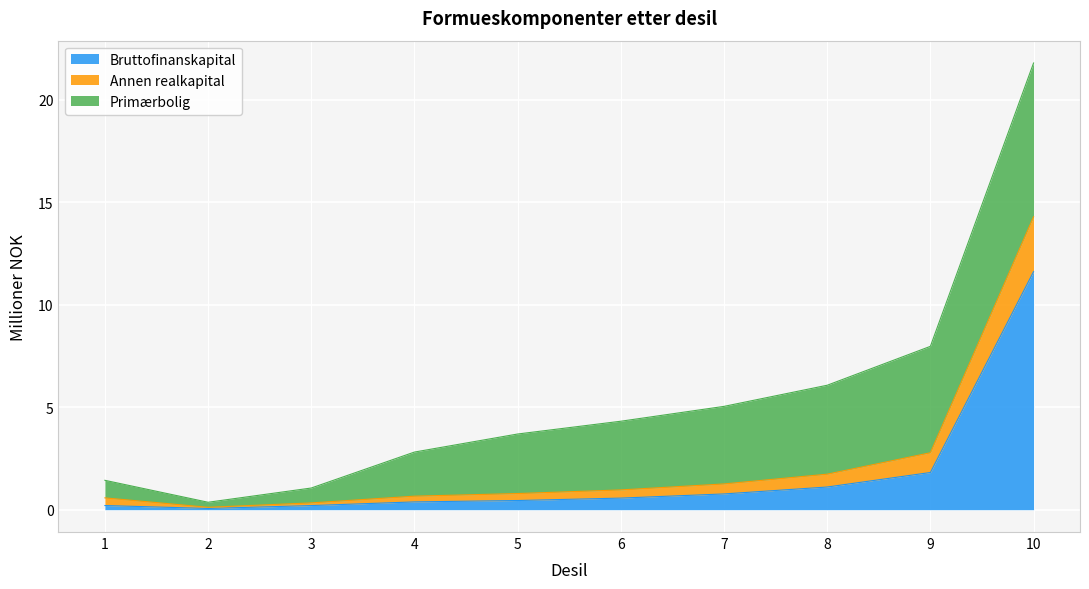

What is the average value of the Bruttofinanskapital series?

1.7